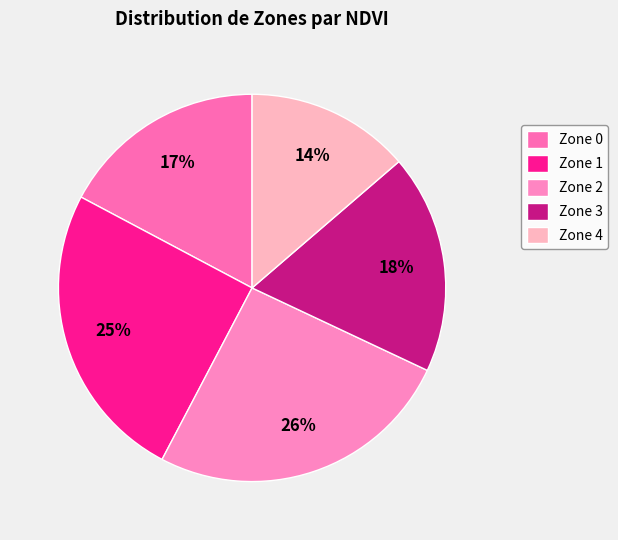

Which slice is the smallest?

Zone 4